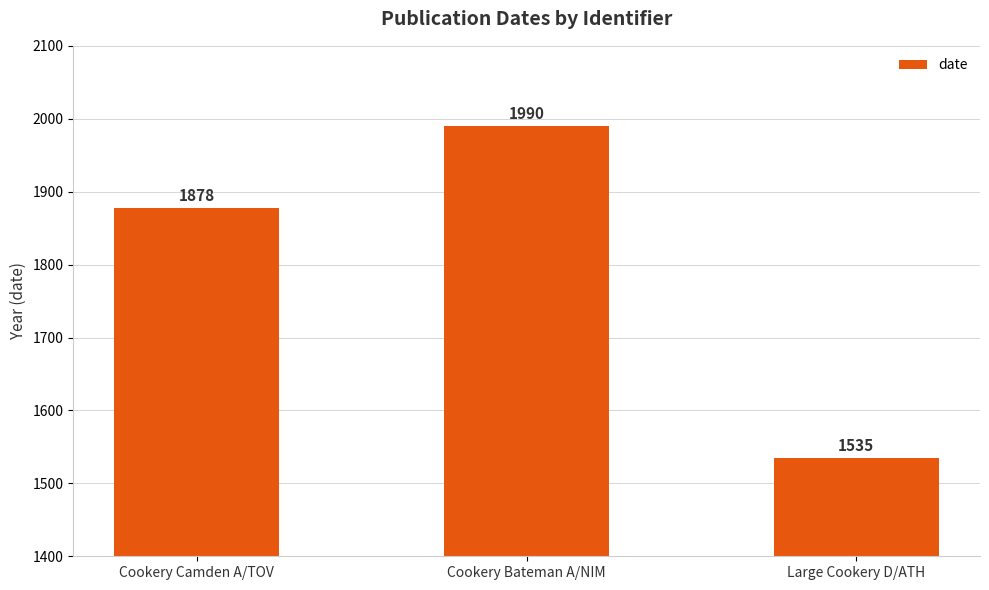

Are the bars grouped side by side (vs. stacked)?

No